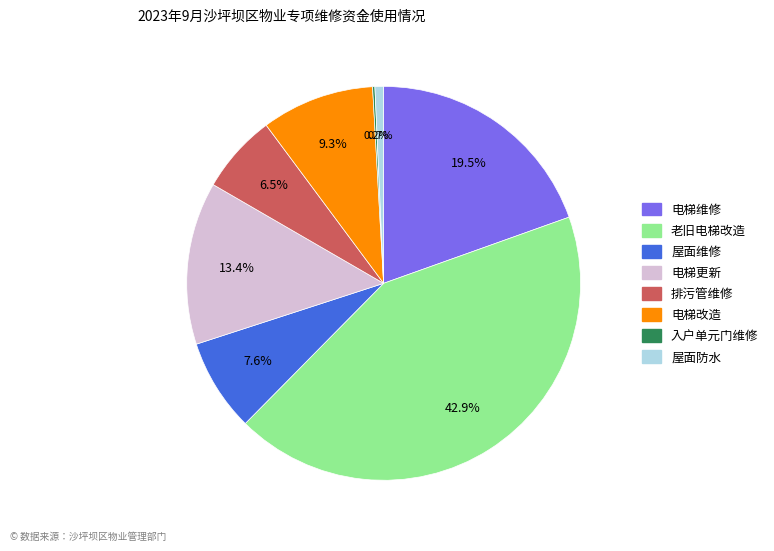

Which slice is the largest?

老旧电梯改造